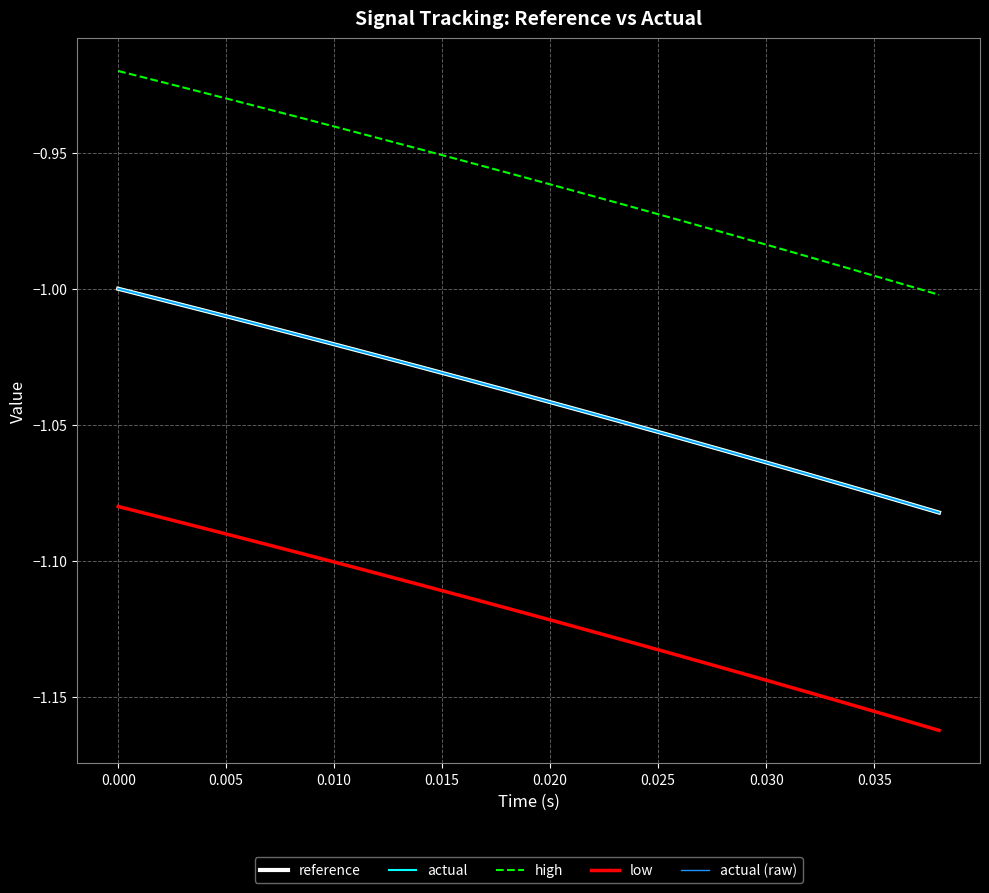

True or false: reference and actual (raw) cross at least once.

False